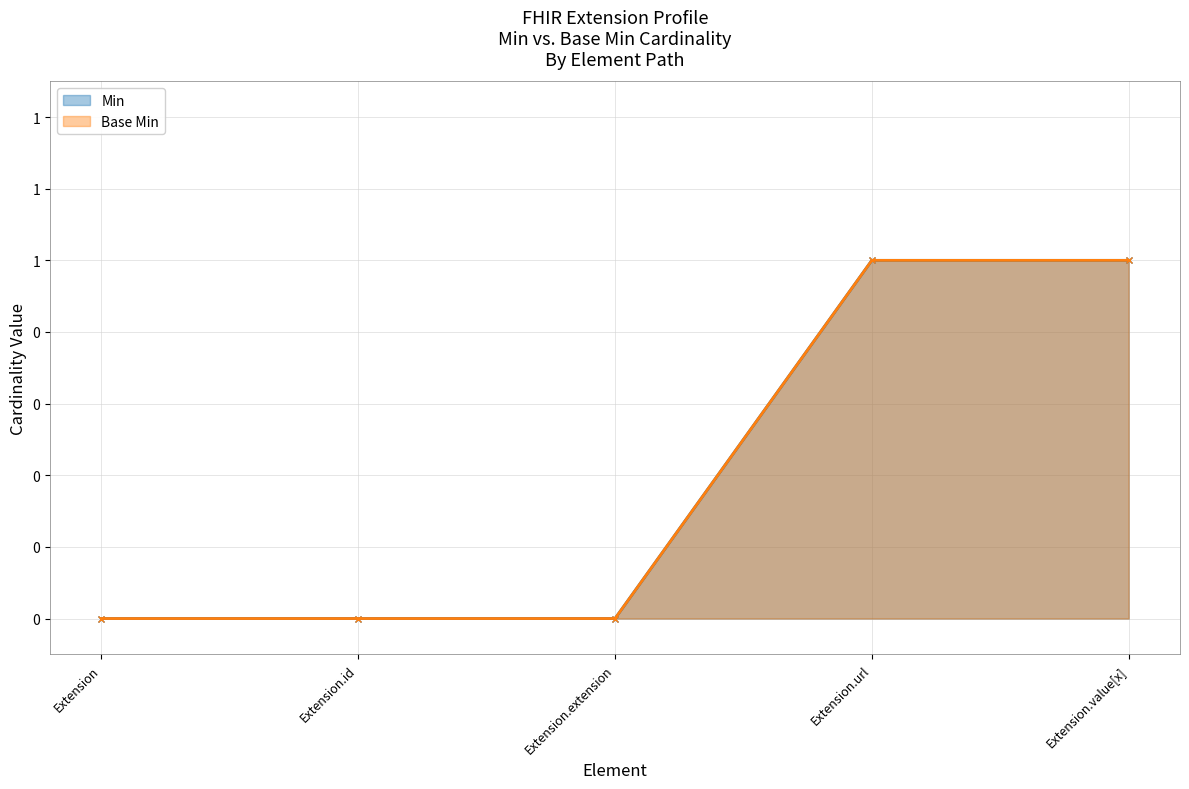

True or false: Base Min and Min cross at least once.

False